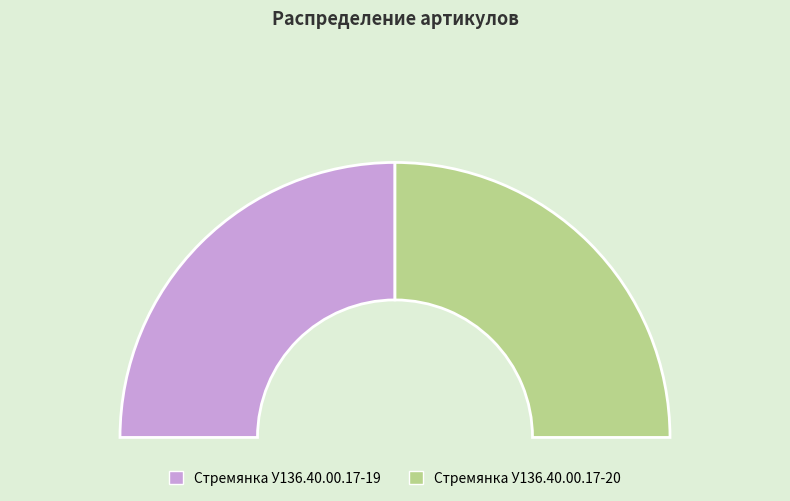

To the nearest percent, what percentage of the pie is Стремянка У136.40.00.17-20?

50%